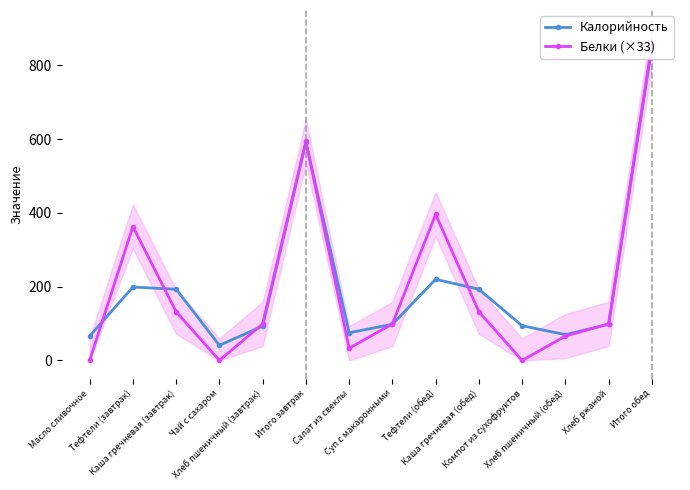

At which category does Белки (×33) reach its first local peak?

Тефтели (завтрак)